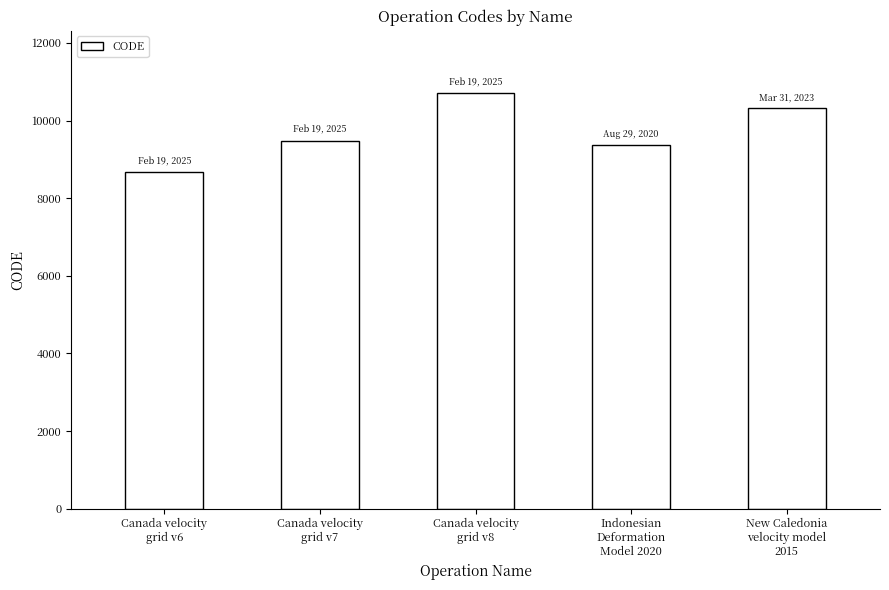

List the labels in order of value, largest first.

Canada velocity
grid v8, New Caledonia
velocity model
2015, Canada velocity
grid v7, Indonesian
Deformation
Model 2020, Canada velocity
grid v6